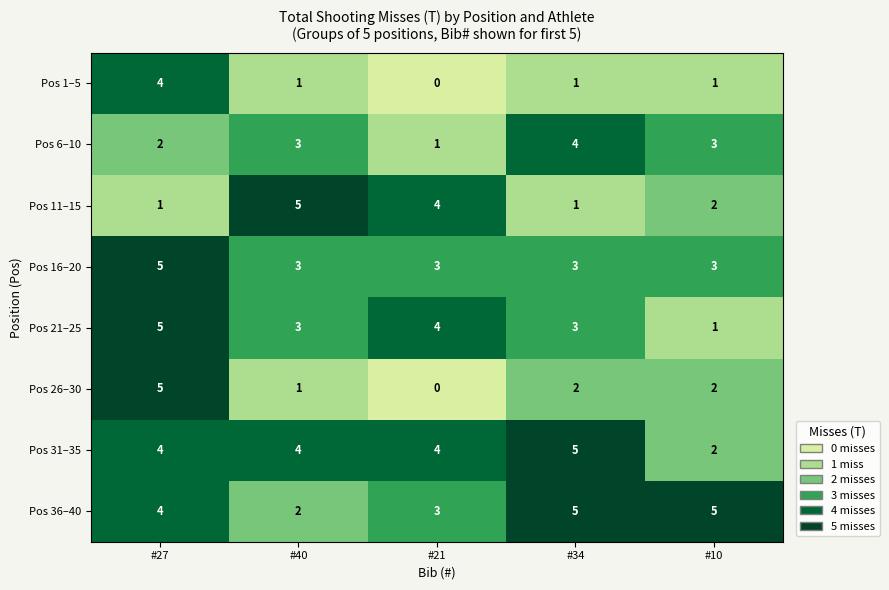

How many values in the Pos 16–20 series exceed 3?

1